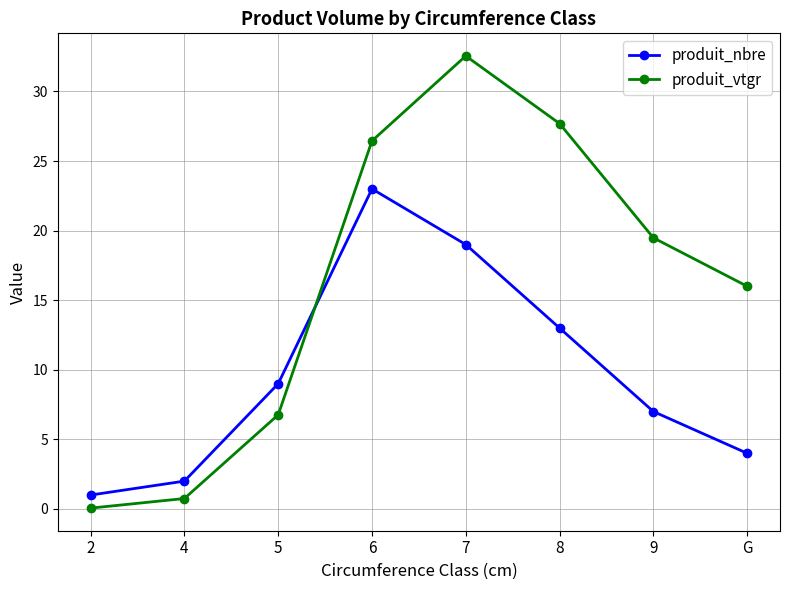

Is it true that produit_nbre equals 3.6 at 4?

False